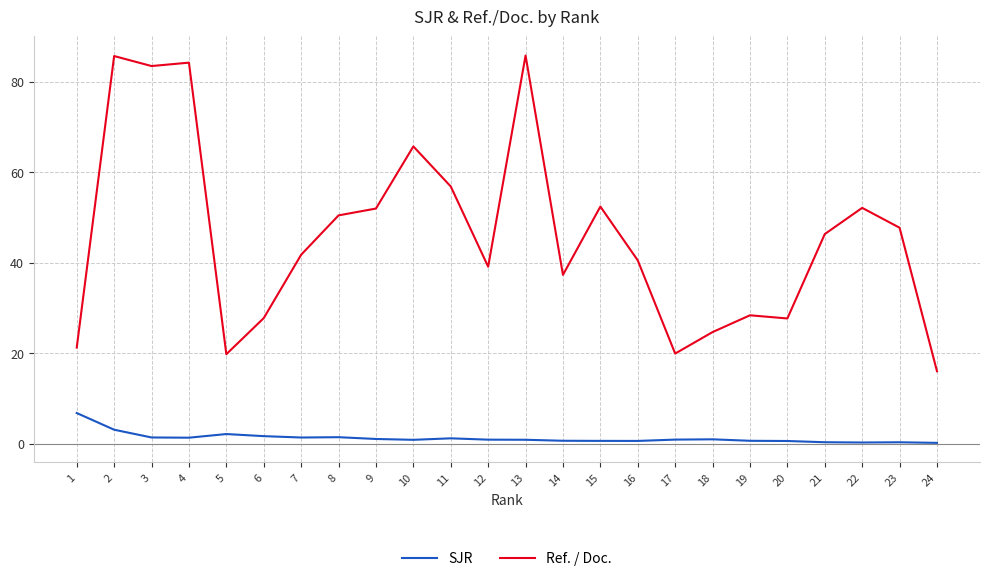

Which series has the largest total across all categories?

Ref. / Doc.